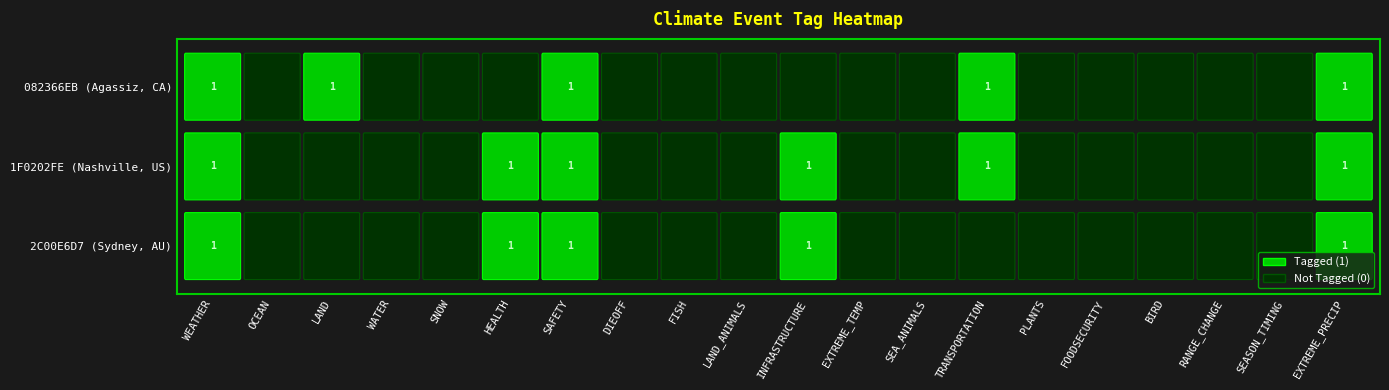

Which series has the widest spread of values?

2C00E6D7 (Sydney, AU)